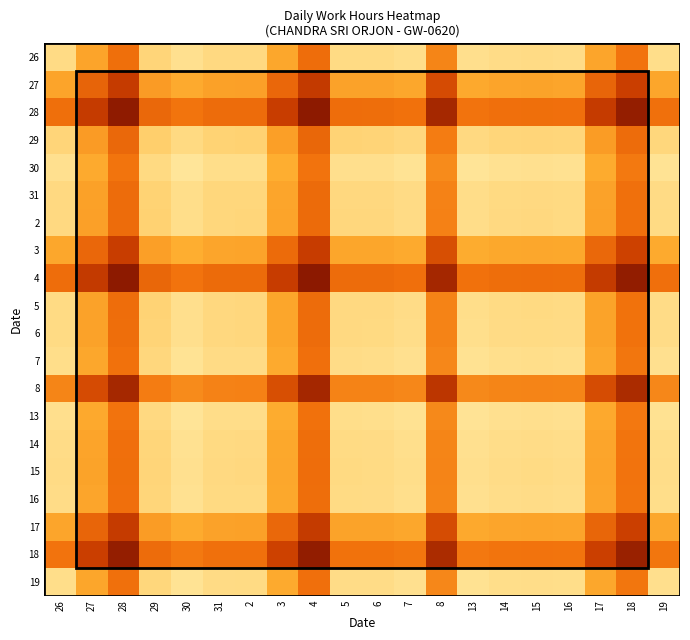

Reading left to right, what are all the values shown in this chart?

26: 26=14.4	27=12.9	28=11.7	29=14.2	30=14.5	31=14.3	2=14.3	3=13.0	4=11.7	5=14.3	6=14.4	7=14.4	8=12.2	13=14.5	14=14.4	15=14.4	16=14.4	17=12.9	18=11.8	19=14.4
27: 26=12.9	27=11.4	28=10.2	29=12.7	30=13.0	31=12.8	2=12.8	3=11.5	4=10.2	5=12.9	6=12.9	7=13.0	8=10.7	13=13.0	14=12.9	15=12.9	16=12.9	17=11.4	18=10.3	19=12.9
28: 26=11.7	27=10.2	28=9.1	29=11.5	30=11.9	31=11.7	2=11.6	3=10.3	4=9.0	5=11.7	6=11.7	7=11.8	8=9.5	13=11.8	14=11.7	15=11.7	16=11.7	17=10.3	18=9.2	19=11.8
29: 26=14.2	27=12.7	28=11.5	29=14.0	30=14.3	31=14.1	2=14.1	3=12.8	4=11.5	5=14.2	6=14.2	7=14.3	8=12.0	13=14.3	14=14.2	15=14.2	16=14.2	17=12.7	18=11.6	19=14.2
30: 26=14.5	27=13.0	28=11.9	29=14.3	30=14.7	31=14.4	2=14.4	3=13.1	4=11.8	5=14.5	6=14.5	7=14.6	8=12.3	13=14.6	14=14.5	15=14.5	16=14.5	17=13.1	18=12.0	19=14.6
31: 26=14.3	27=12.8	28=11.7	29=14.1	30=14.4	31=14.2	2=14.2	3=12.9	4=11.6	5=14.3	6=14.3	7=14.4	8=12.1	13=14.4	14=14.3	15=14.3	16=14.3	17=12.9	18=11.8	19=14.4
2: 26=14.3	27=12.8	28=11.6	29=14.1	30=14.4	31=14.2	2=14.2	3=12.9	4=11.6	5=14.3	6=14.3	7=14.4	8=12.1	13=14.4	14=14.3	15=14.3	16=14.3	17=12.8	18=11.8	19=14.4
3: 26=13.0	27=11.5	28=10.3	29=12.8	30=13.1	31=12.9	2=12.9	3=11.6	4=10.3	5=12.9	6=13.0	7=13.1	8=10.8	13=13.1	14=13.0	15=13.0	16=13.0	17=11.5	18=10.4	19=13.0
4: 26=11.7	27=10.2	28=9.0	29=11.5	30=11.8	31=11.6	2=11.6	3=10.3	4=9.0	5=11.6	6=11.6	7=11.7	8=9.5	13=11.8	14=11.7	15=11.7	16=11.7	17=10.2	18=9.1	19=11.7
5: 26=14.3	27=12.9	28=11.7	29=14.2	30=14.5	31=14.3	2=14.3	3=12.9	4=11.6	5=14.3	6=14.3	7=14.4	8=12.2	13=14.4	14=14.4	15=14.3	16=14.4	17=12.9	18=11.8	19=14.4
6: 26=14.4	27=12.9	28=11.7	29=14.2	30=14.5	31=14.3	2=14.3	3=13.0	4=11.6	5=14.3	6=14.3	7=14.4	8=12.2	13=14.5	14=14.4	15=14.3	16=14.4	17=12.9	18=11.8	19=14.4
7: 26=14.4	27=13.0	28=11.8	29=14.3	30=14.6	31=14.4	2=14.4	3=13.1	4=11.7	5=14.4	6=14.4	7=14.5	8=12.3	13=14.6	14=14.5	15=14.4	16=14.5	17=13.0	18=11.9	19=14.5
8: 26=12.2	27=10.7	28=9.5	29=12.0	30=12.3	31=12.1	2=12.1	3=10.8	4=9.5	5=12.2	6=12.2	7=12.3	8=10.0	13=12.3	14=12.2	15=12.2	16=12.2	17=10.8	18=9.7	19=12.3
13: 26=14.5	27=13.0	28=11.8	29=14.3	30=14.6	31=14.4	2=14.4	3=13.1	4=11.8	5=14.4	6=14.5	7=14.6	8=12.3	13=14.6	14=14.5	15=14.5	16=14.5	17=13.0	18=11.9	19=14.5
14: 26=14.4	27=12.9	28=11.7	29=14.2	30=14.5	31=14.3	2=14.3	3=13.0	4=11.7	5=14.4	6=14.4	7=14.5	8=12.2	13=14.5	14=14.4	15=14.4	16=14.4	17=12.9	18=11.8	19=14.4
15: 26=14.4	27=12.9	28=11.7	29=14.2	30=14.5	31=14.3	2=14.3	3=13.0	4=11.7	5=14.3	6=14.3	7=14.4	8=12.2	13=14.5	14=14.4	15=14.4	16=14.4	17=12.9	18=11.8	19=14.4
16: 26=14.4	27=12.9	28=11.7	29=14.2	30=14.5	31=14.3	2=14.3	3=13.0	4=11.7	5=14.4	6=14.4	7=14.5	8=12.2	13=14.5	14=14.4	15=14.4	16=14.4	17=12.9	18=11.8	19=14.4
17: 26=12.9	27=11.4	28=10.3	29=12.7	30=13.1	31=12.9	2=12.8	3=11.5	4=10.2	5=12.9	6=12.9	7=13.0	8=10.8	13=13.0	14=12.9	15=12.9	16=12.9	17=11.5	18=10.4	19=13.0
18: 26=11.8	27=10.3	28=9.2	29=11.6	30=12.0	31=11.8	2=11.8	3=10.4	4=9.1	5=11.8	6=11.8	7=11.9	8=9.7	13=11.9	14=11.8	15=11.8	16=11.8	17=10.4	18=9.3	19=11.9
19: 26=14.4	27=12.9	28=11.8	29=14.2	30=14.6	31=14.4	2=14.4	3=13.0	4=11.7	5=14.4	6=14.4	7=14.5	8=12.3	13=14.5	14=14.4	15=14.4	16=14.4	17=13.0	18=11.9	19=14.5